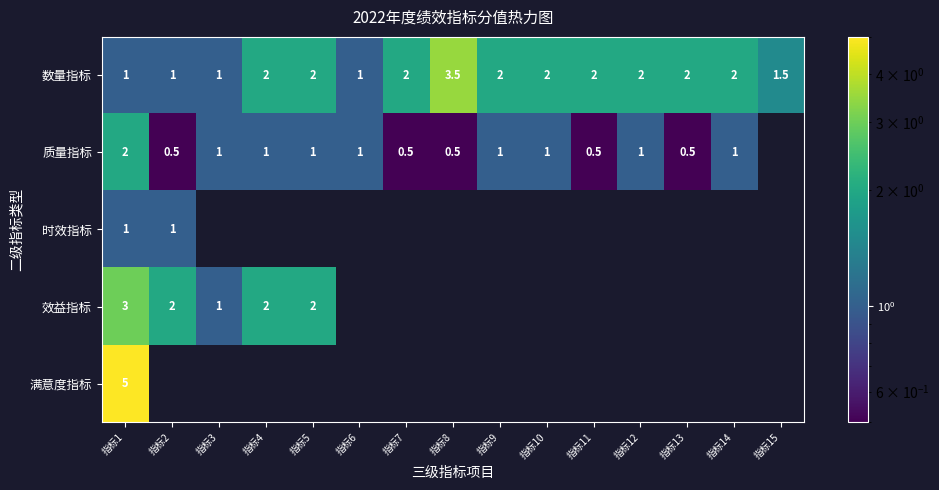

Is it true that 效益指标 equals 2.0 at 指标4?

True